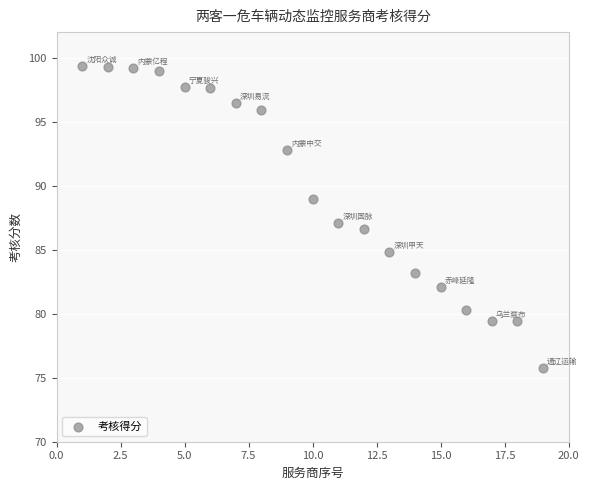

What is the range of Y values (max minus min)?

23.6